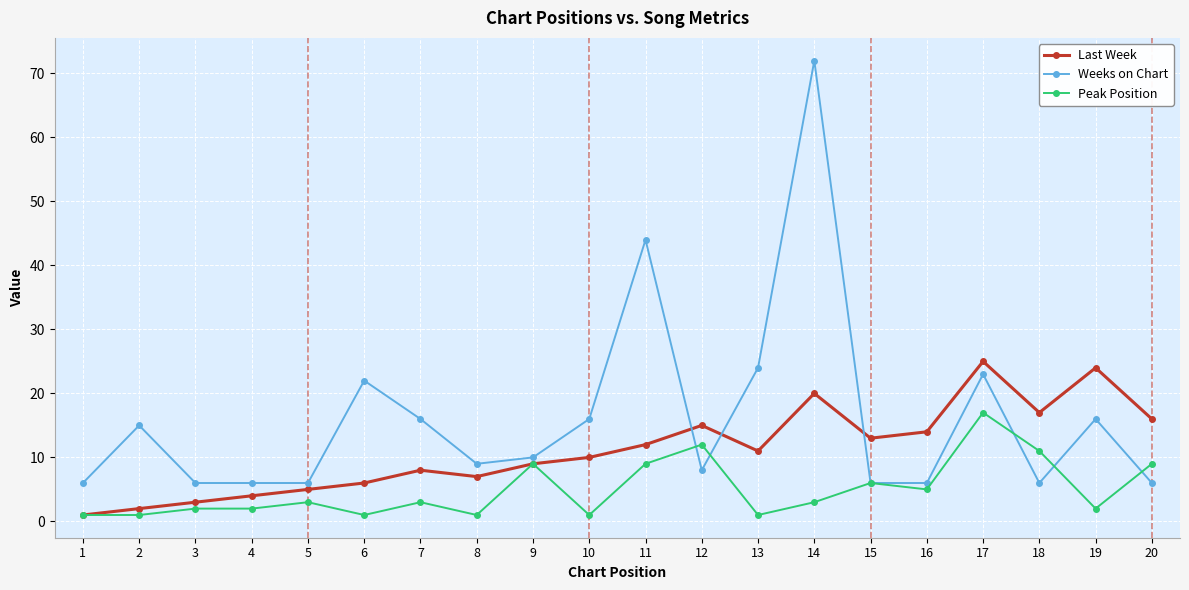

List the series in order of their overall mean, lowest first.

Peak Position, Last Week, Weeks on Chart